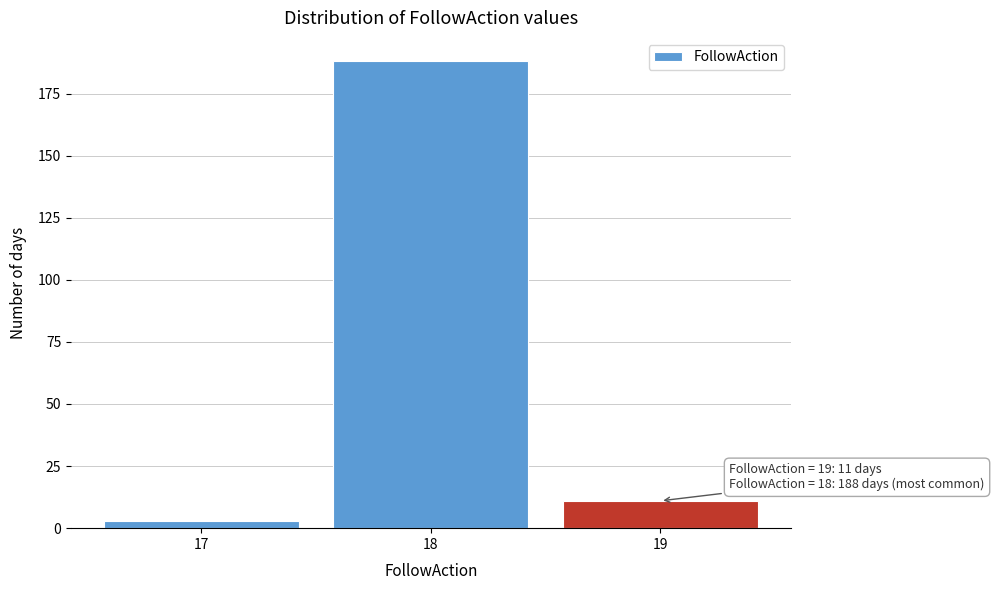

Which range on the x-axis has the tallest bar?

17.5 to 18.5